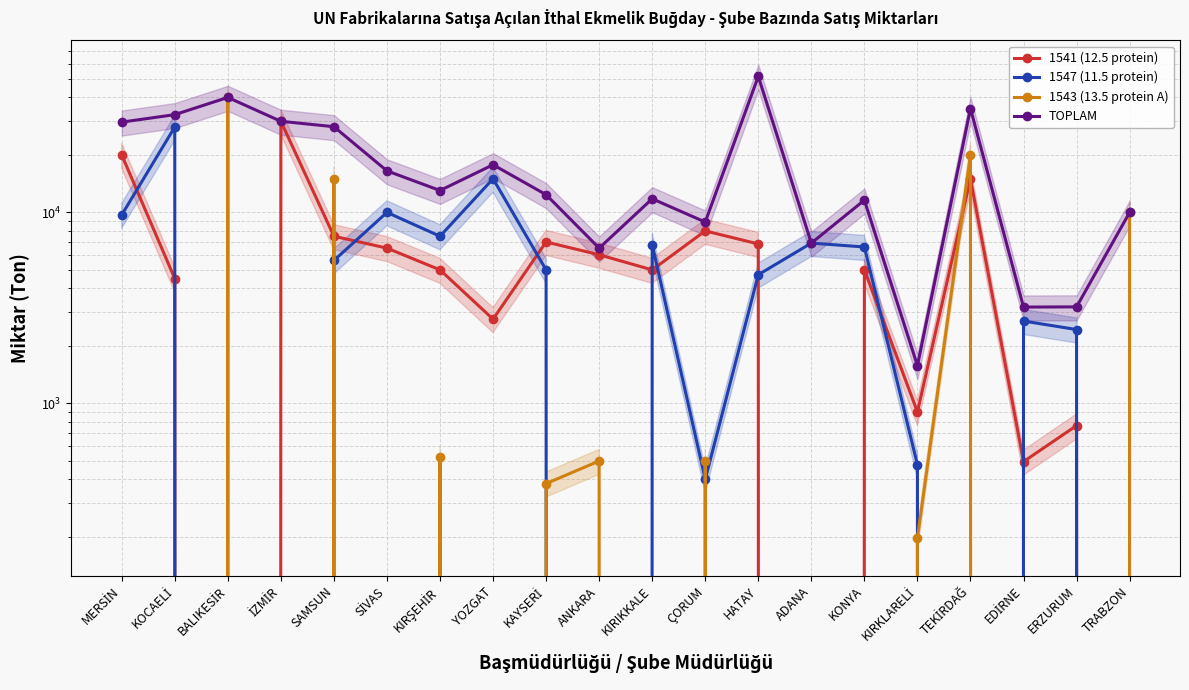

True or false: 1543 (13.5 protein A) and 1541 (12.5 protein) intersect in this chart.

True